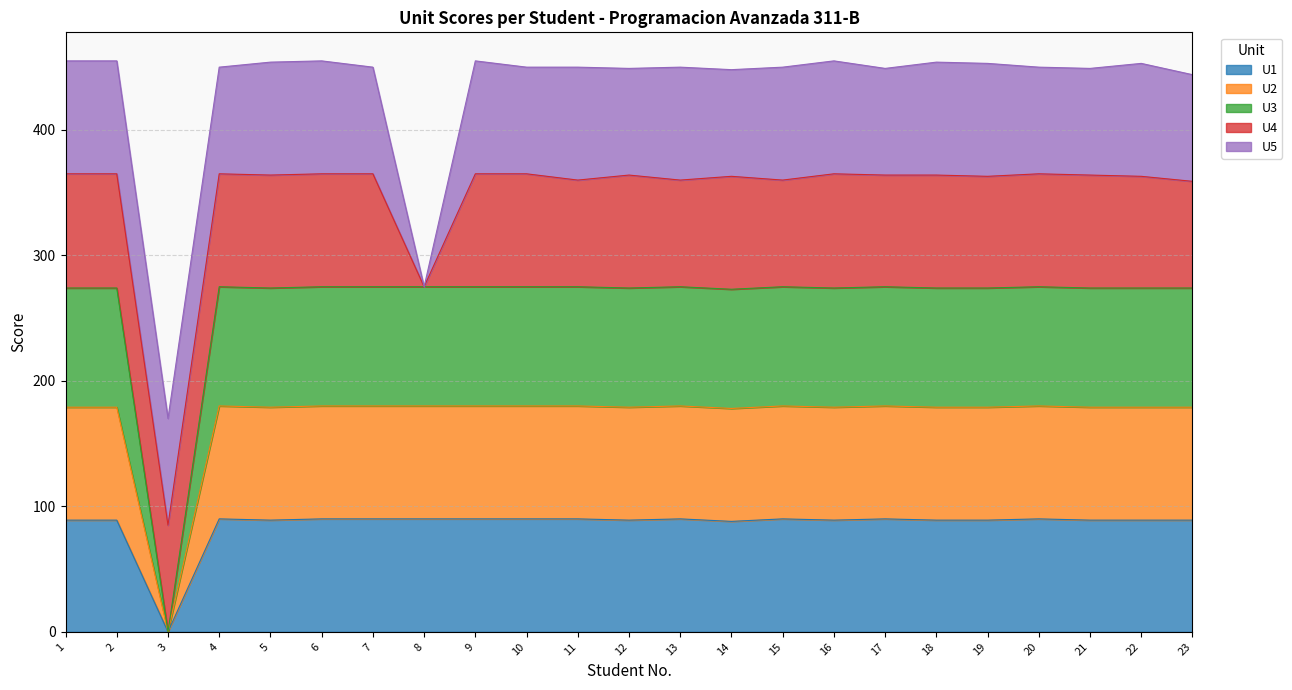

What is the highest value of the U1 series?

90